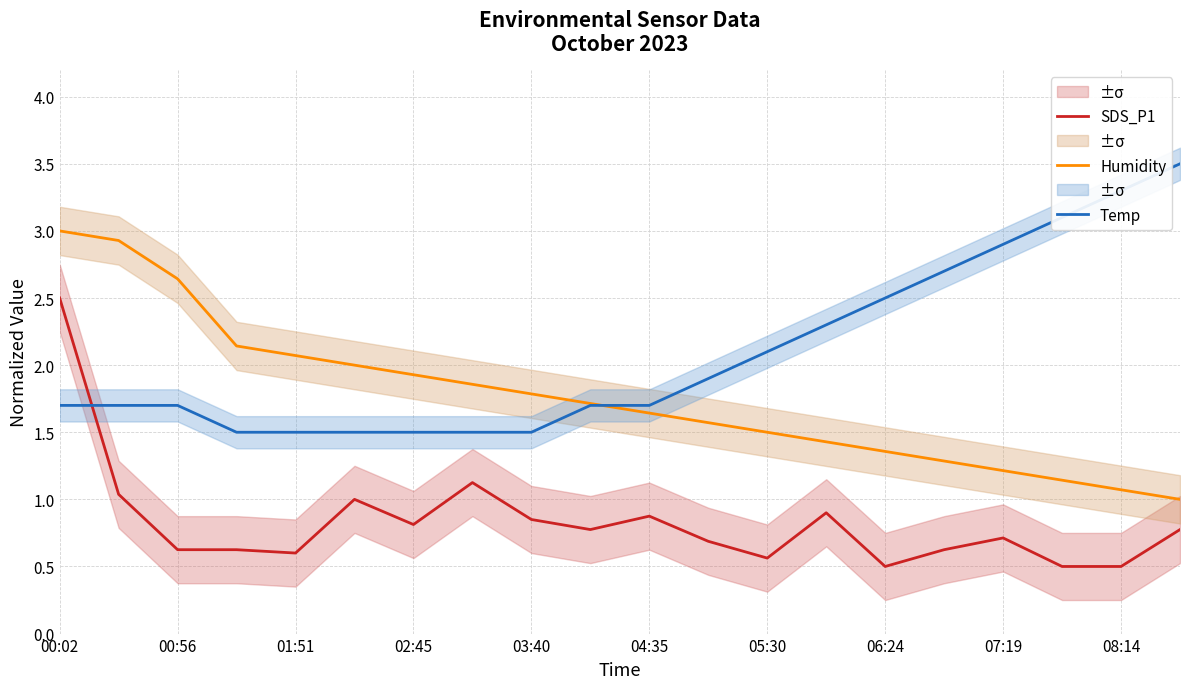

What is the total value across all series at 11?

4.2